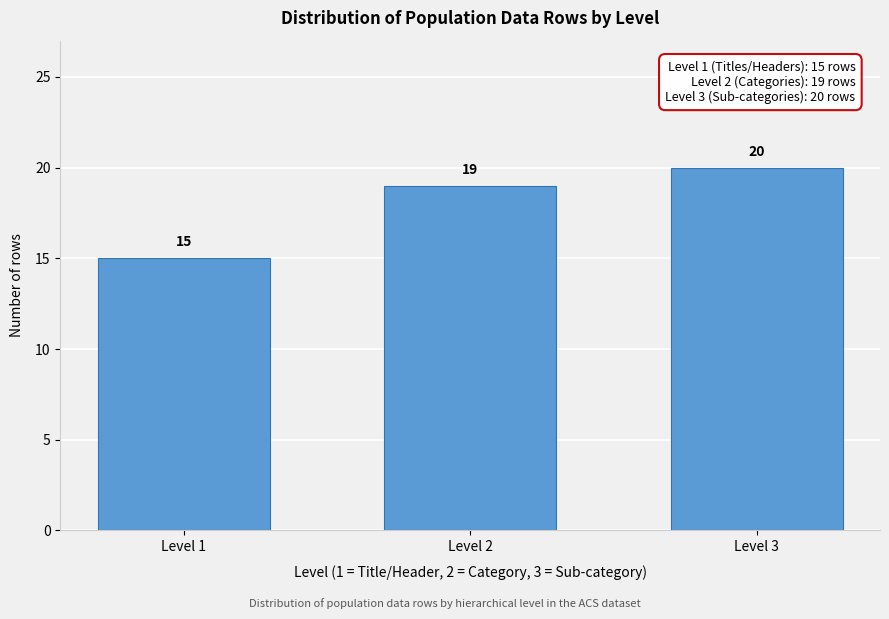

Reading left to right, what are all the values shown in this chart?

Level 1=15	Level 2=19	Level 3=20